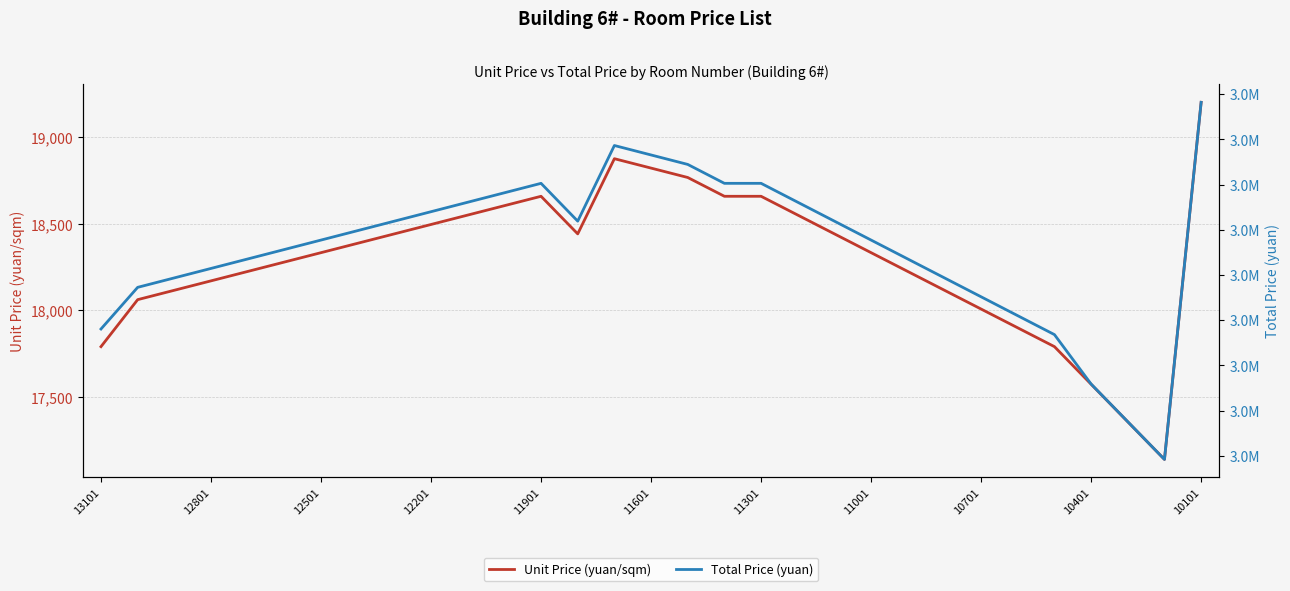

True or false: Unit Price (yuan/sqm) has a value of 17791.5 at 26.

True